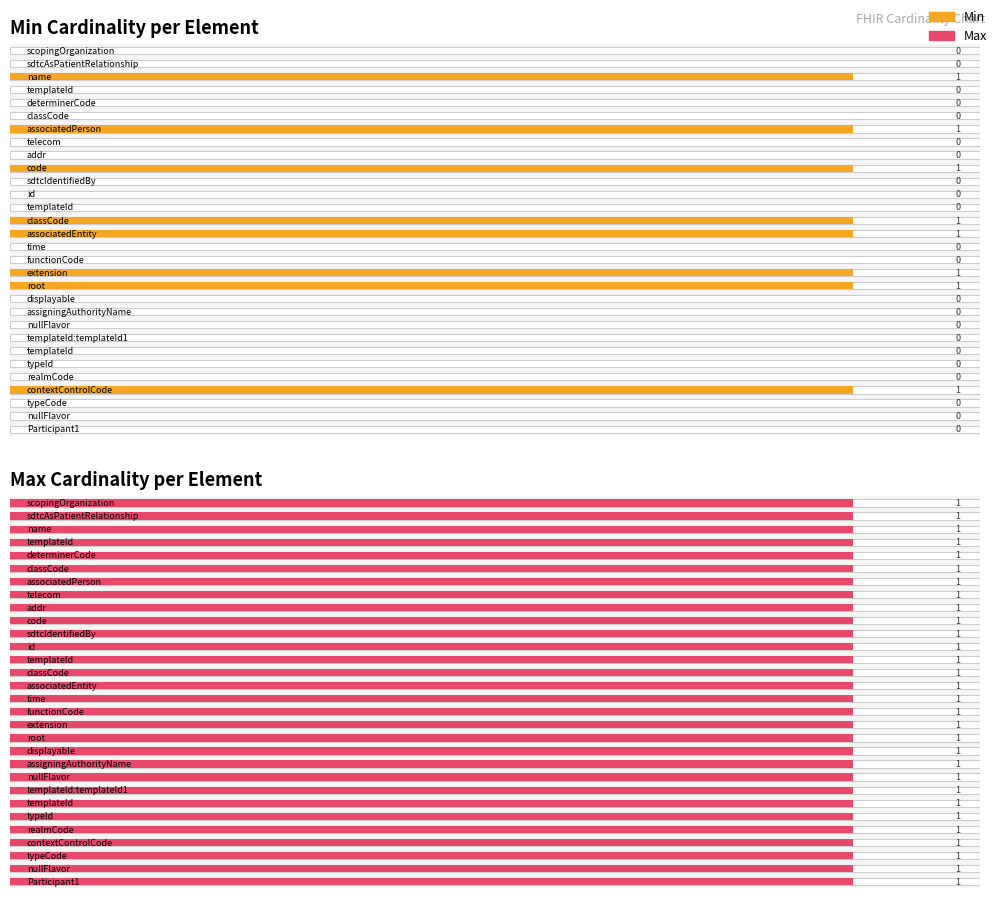

How many bars are there in total?

60